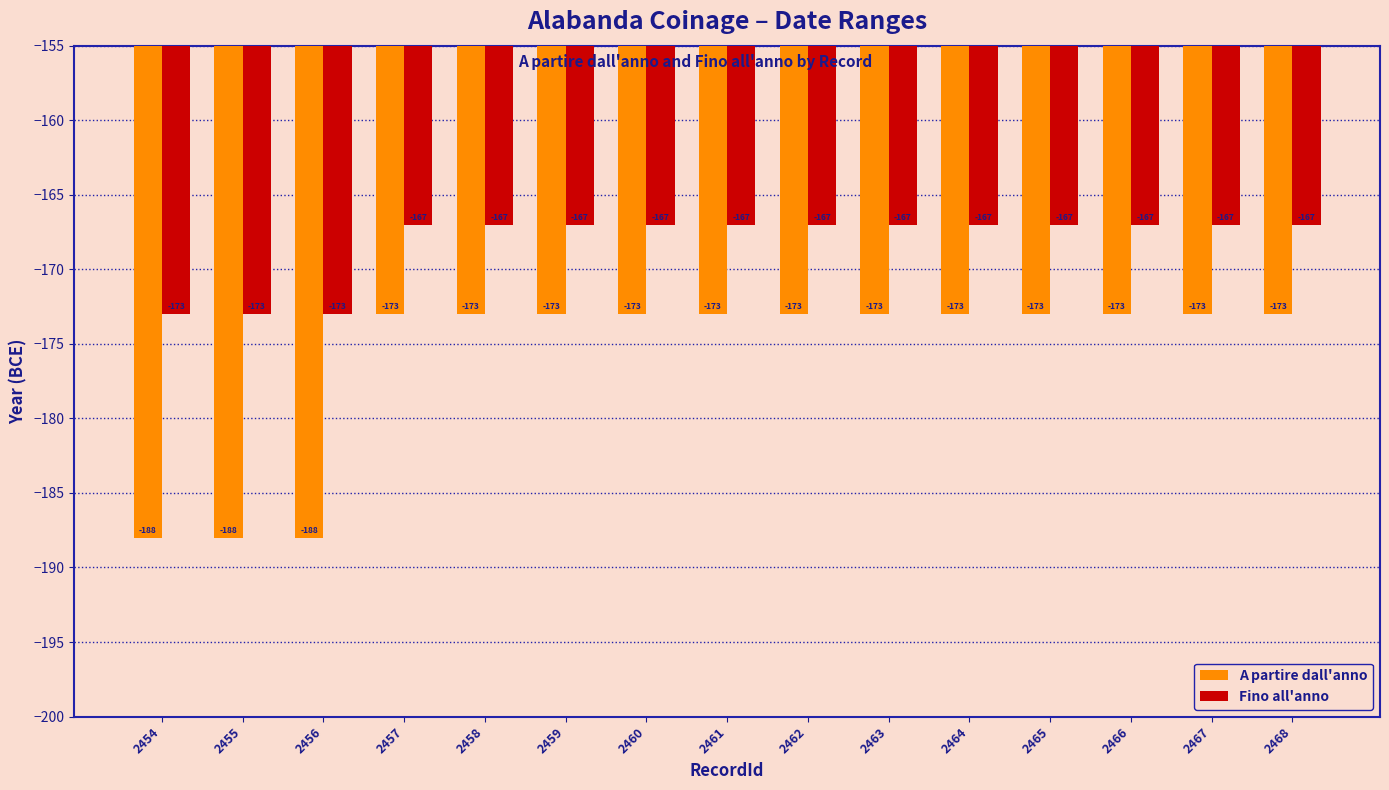

True or false: A partire dall'anno has a value of -173 at 2461.

True